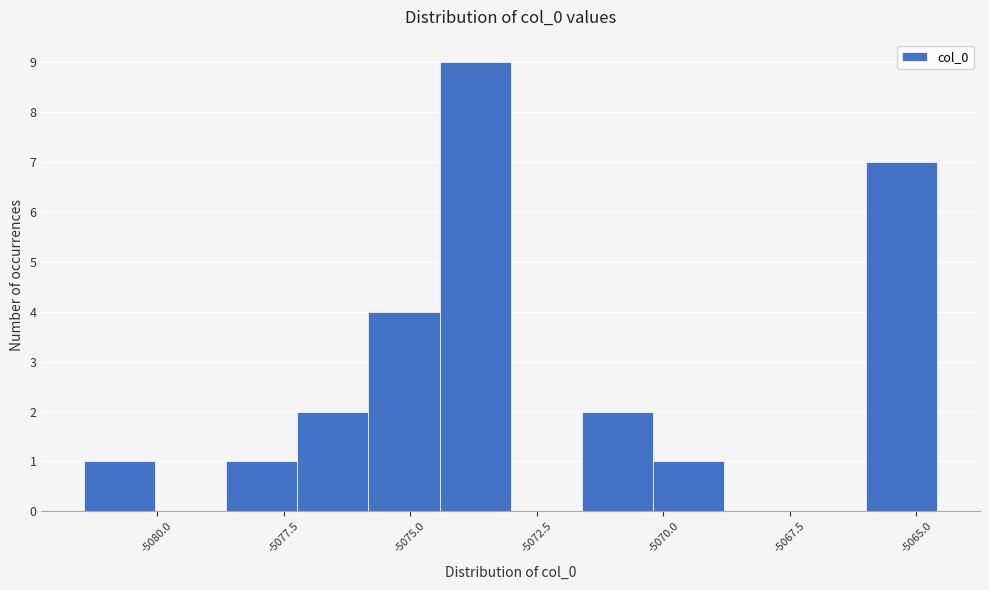

Around what value on the x-axis is the tallest bar? Give the approximate position of its centre, as read against the axis.

-5073.5